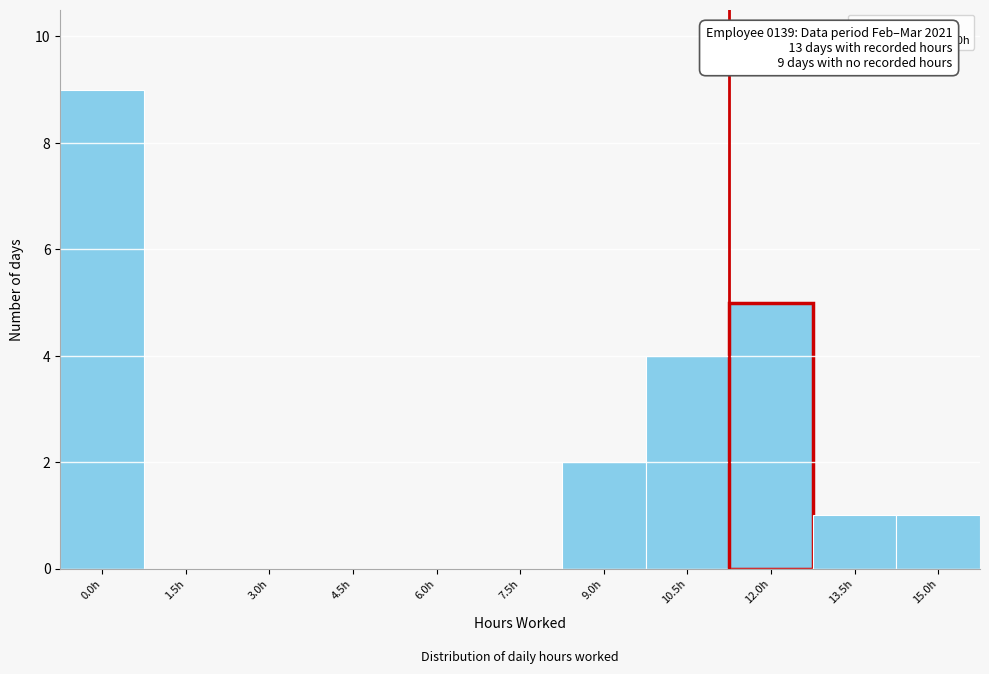

Reading right to left, list all the values displayed in this chart.

15.0h=1	13.5h=1	12.0h=5	10.5h=4	9.0h=2	7.5h=0	6.0h=0	4.5h=0	3.0h=0	1.5h=0	0.0h=9